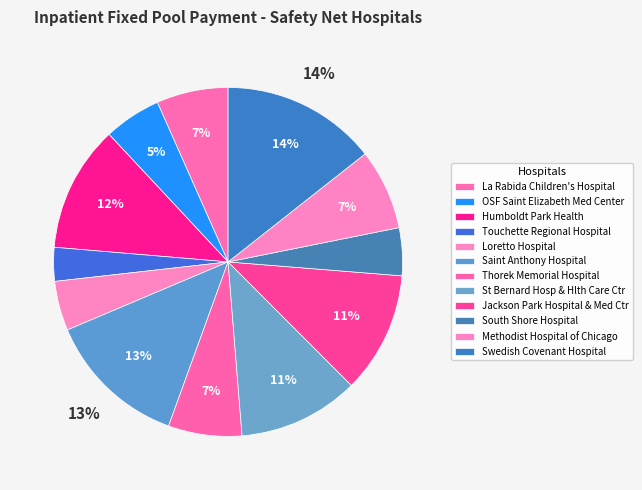

How many slices are in this pie chart?

12